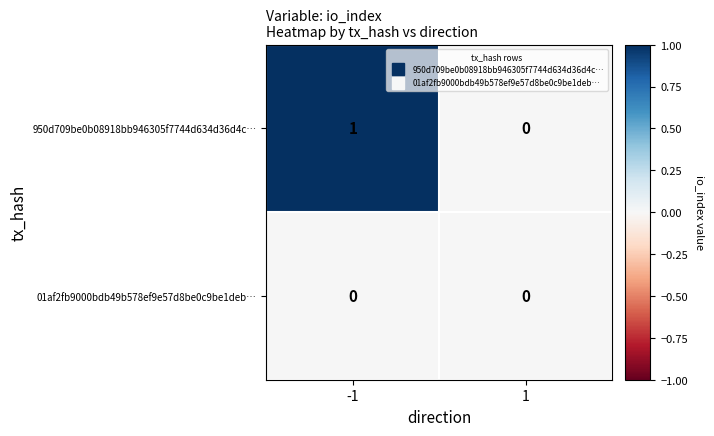

Between -1 and 1, which series saw the biggest shift?

950d709be0b08918bb946305f7744d634d36d4c…